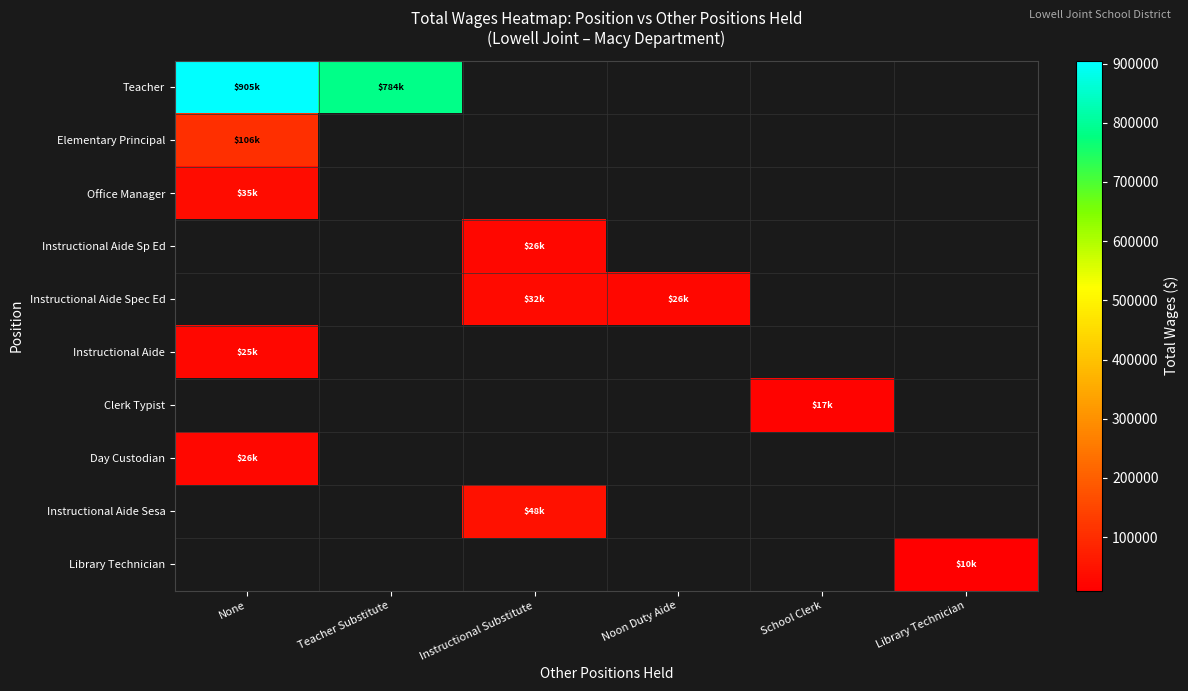

At which label does Teacher reach its peak?

None